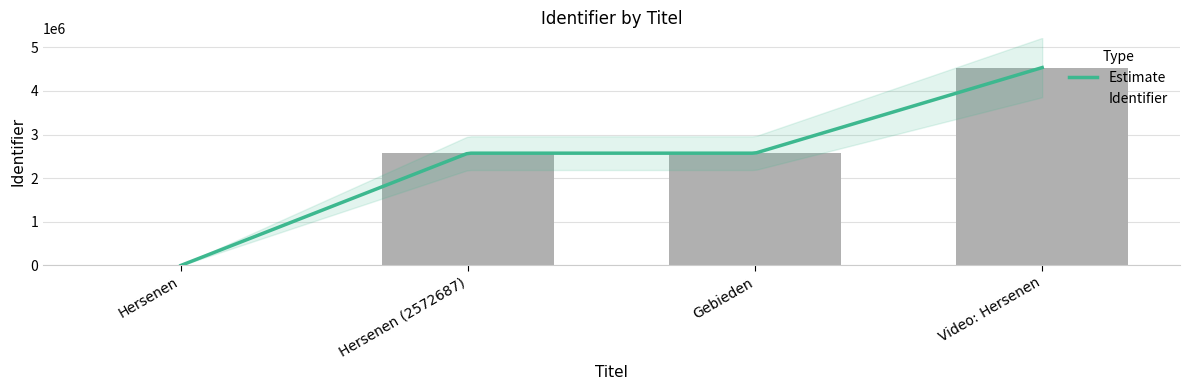

True or false: the data shows -1582447 at Hersenen.

False